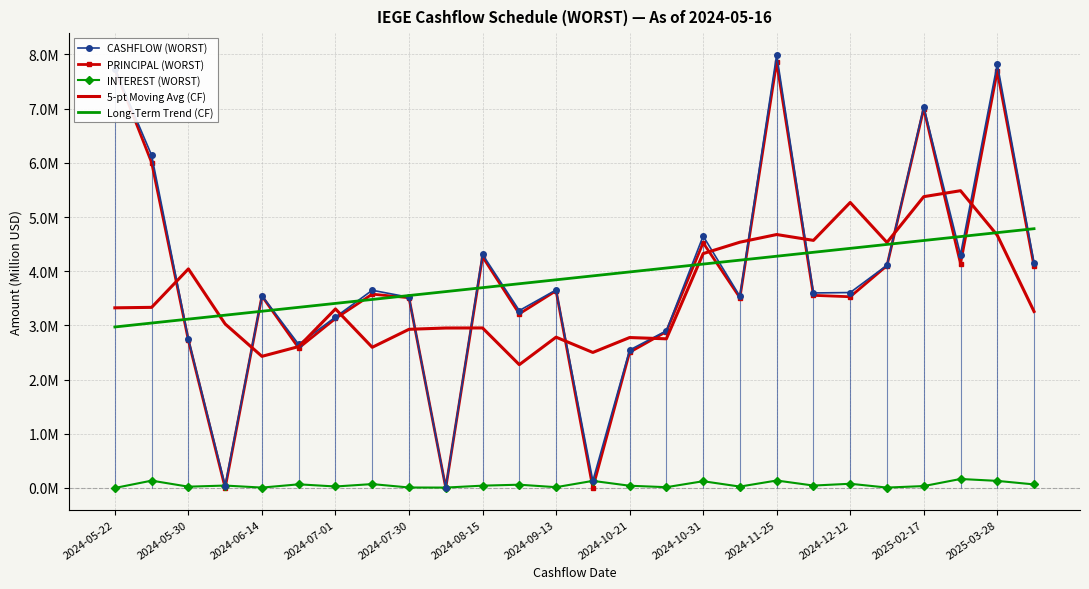

Reading left to right, list all the values displayed in this chart.

CASHFLOW (WORST): 7.7	6.1	2.7	0.0	3.5	2.6	3.2	3.6	3.5	0.0	4.3	3.3	3.7	0.1	2.5	2.9	4.6	3.5	8.0	3.6	3.6	4.1	7.0	4.3	7.8	4.2
PRINCIPAL (WORST): 7.7	6.0	2.7	0.0	3.5	2.6	3.1	3.6	3.5	0.0	4.3	3.2	3.6	0.0	2.5	2.9	4.5	3.5	7.9	3.6	3.5	4.1	7.0	4.1	7.7	4.1
INTEREST (WORST): 0.0	0.1	0.0	0.0	0.0	0.1	0.0	0.1	0.0	0.0	0.0	0.1	0.0	0.1	0.0	0.0	0.1	0.0	0.1	0.0	0.1	0.0	0.0	0.2	0.1	0.1
5-pt Moving Avg (CF): 3.3	3.3	4.0	3.0	2.4	2.6	3.3	2.6	2.9	3.0	3.0	2.3	2.8	2.5	2.8	2.8	4.3	4.5	4.7	4.6	5.3	4.5	5.4	5.5	4.7	3.3
Long-Term Trend (CF): 3.0	3.0	3.1	3.2	3.3	3.3	3.4	3.5	3.6	3.6	3.7	3.8	3.8	3.9	4.0	4.1	4.1	4.2	4.3	4.3	4.4	4.5	4.6	4.6	4.7	4.8